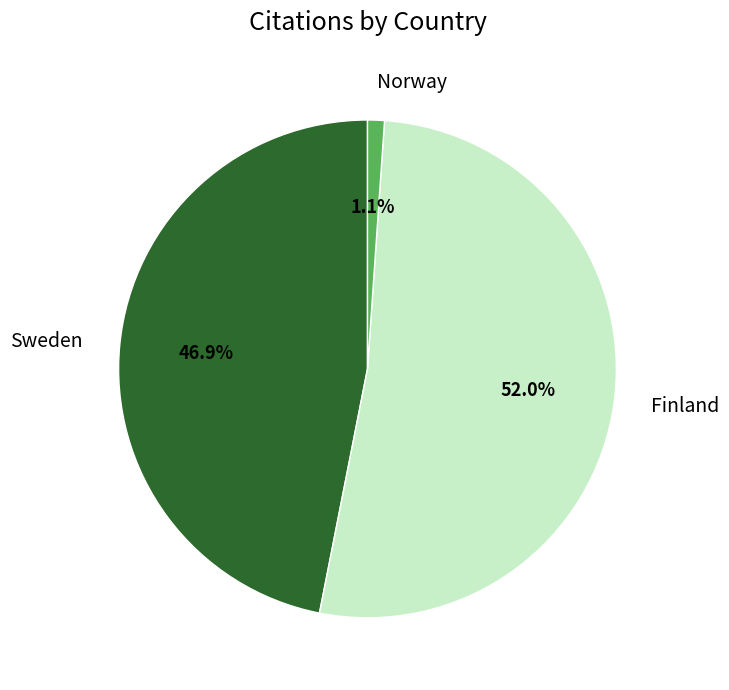

How much of the chart is everything except Sweden?

53.1%